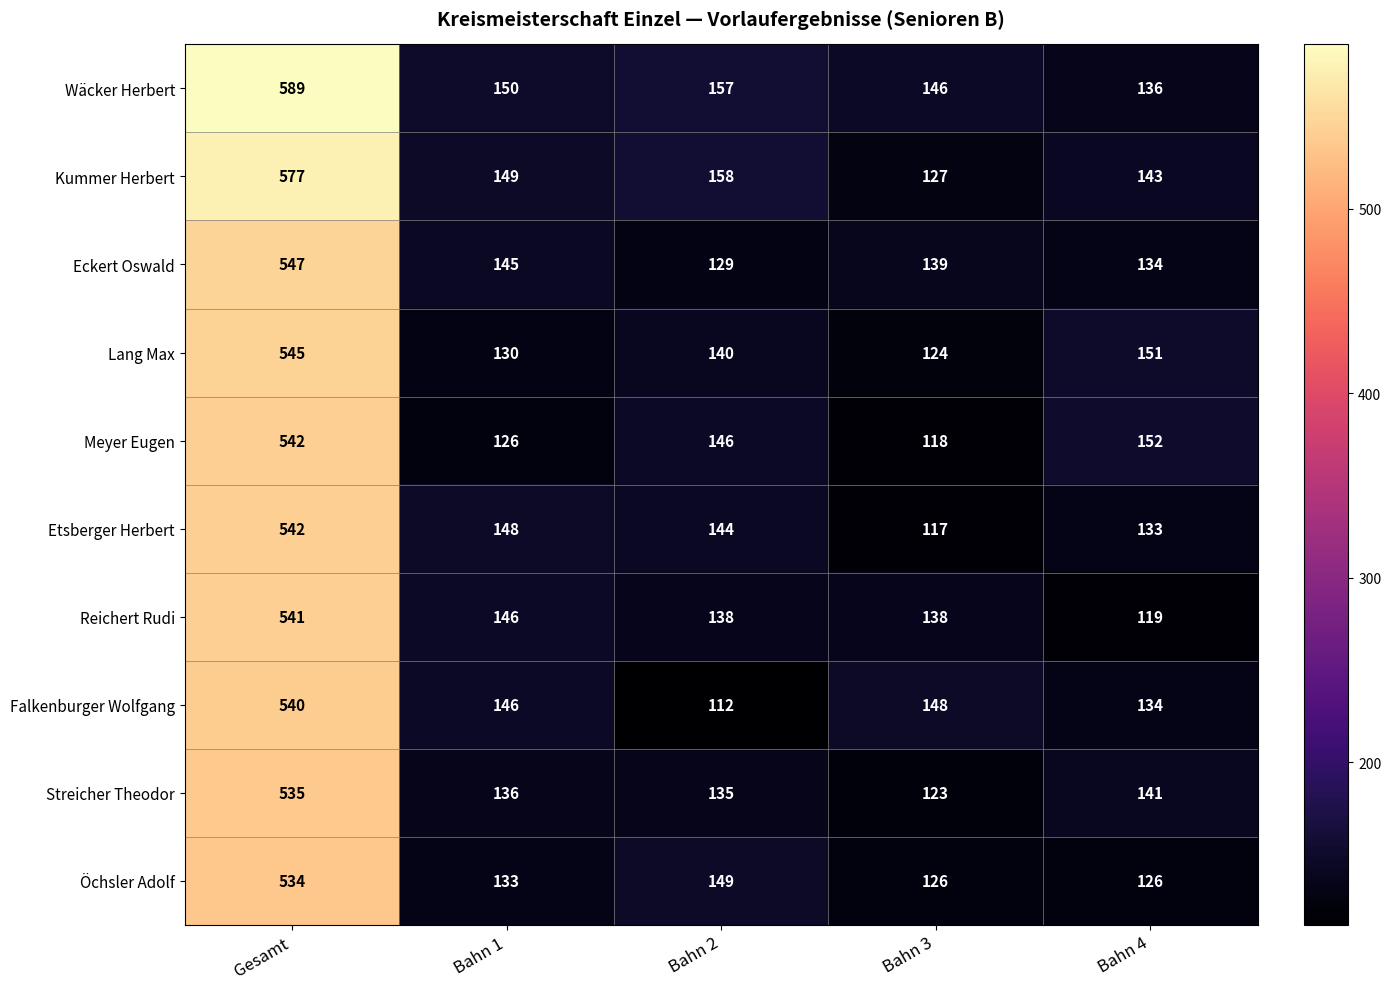

What is the minimum value shown in the chart?

112